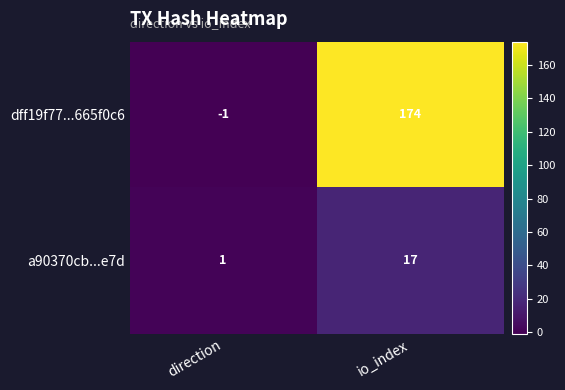

What is the difference between the maximum and minimum values in the dff19f77...665f0c6 series?

175